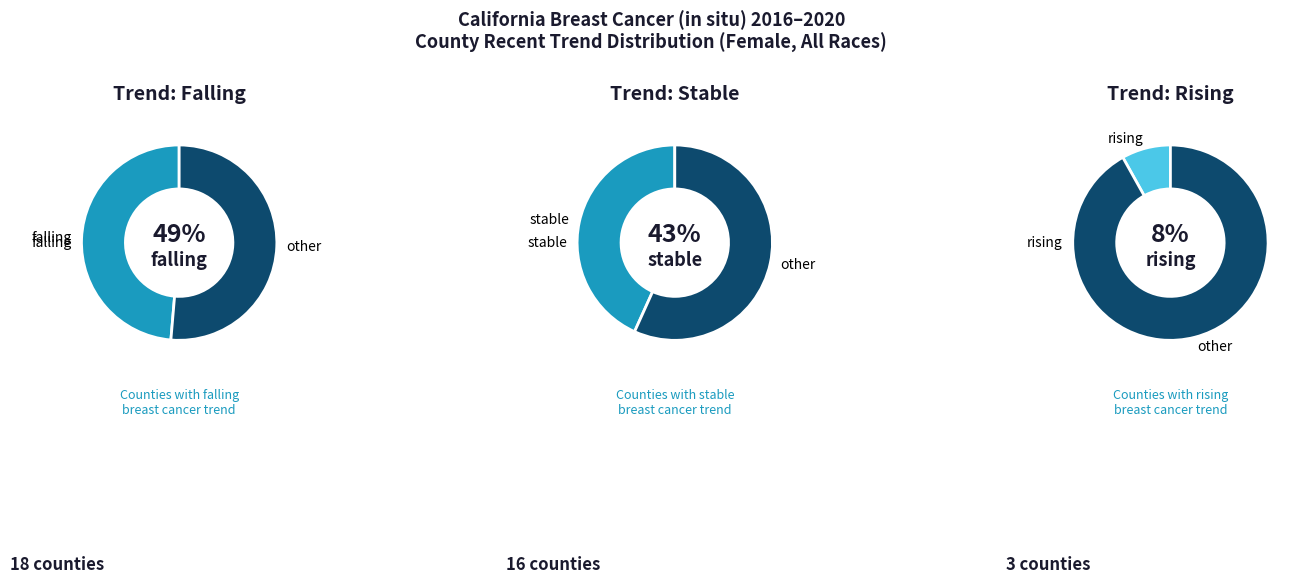

What percentage do falling and stable together represent?

91.9%